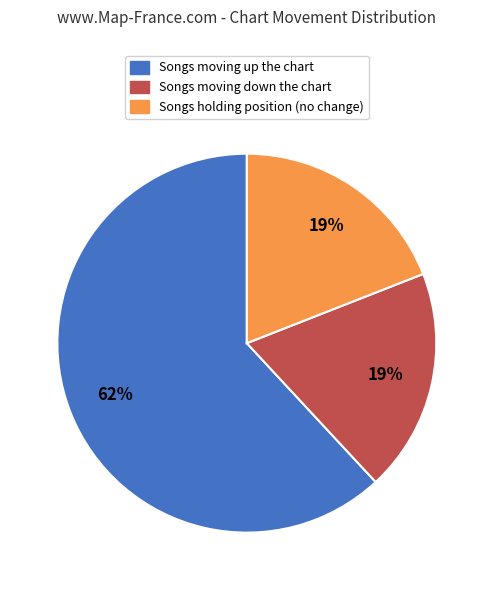

Does any single category account for the majority?

Yes